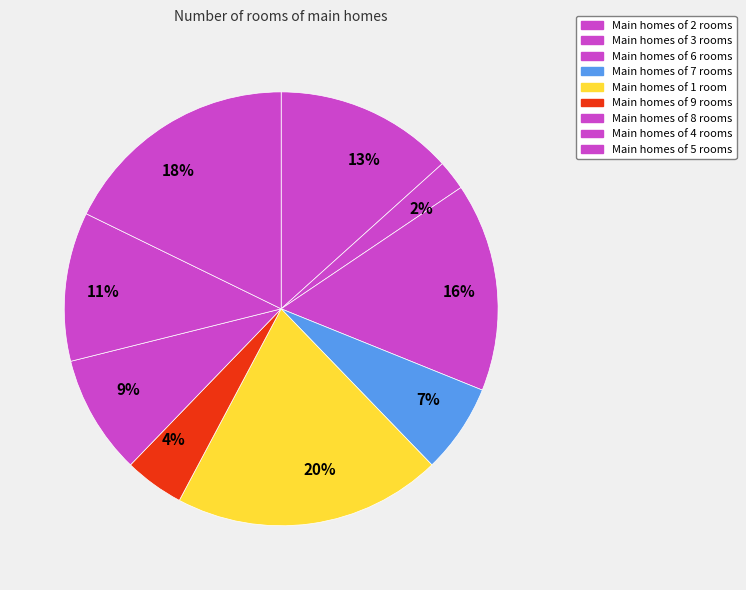

Is there a majority slice in this chart?

No